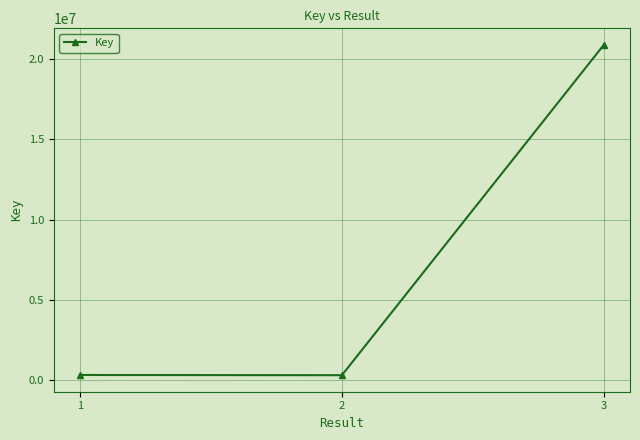

Where is the data nearest to the value 10606035?

1